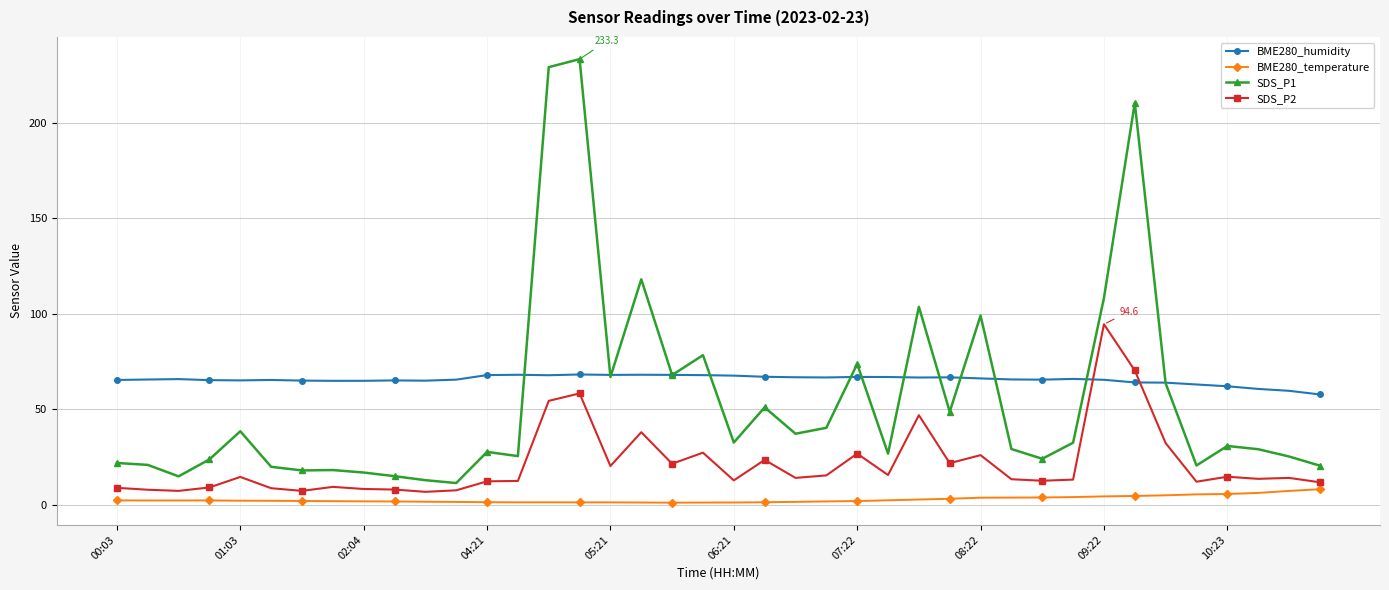

True or false: SDS_P2 has more than 2 points higher than both neighbors.

True